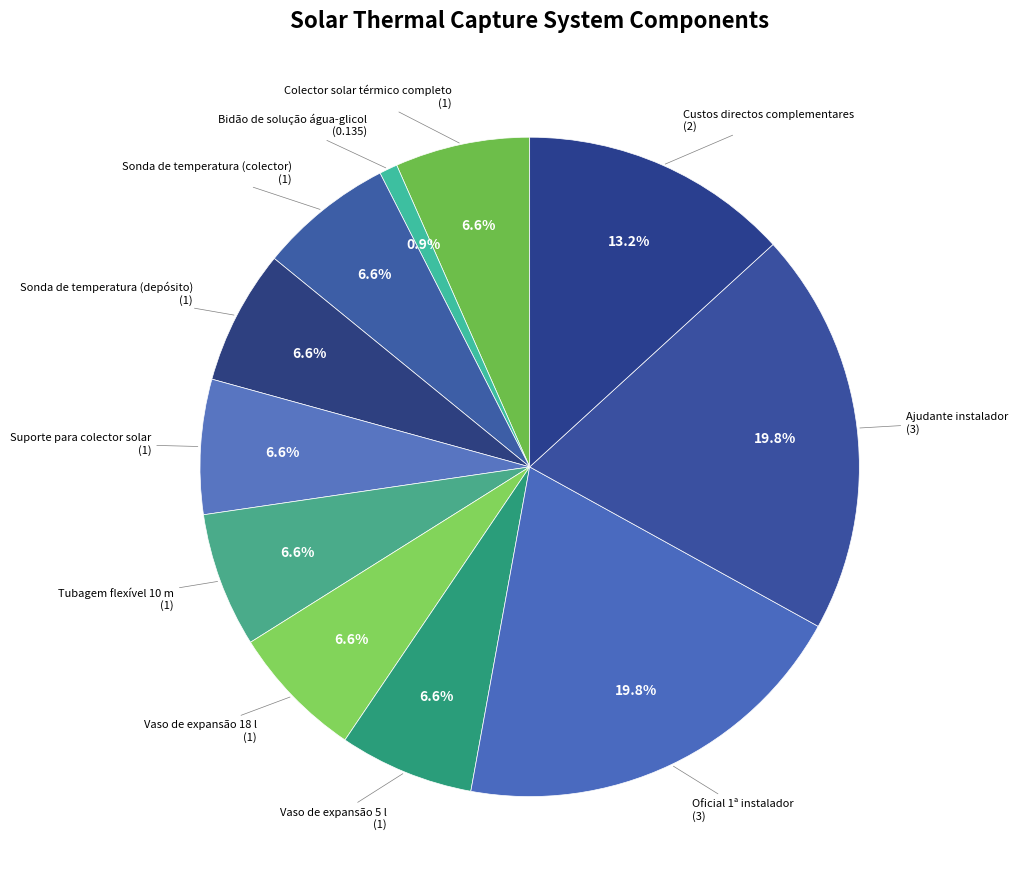

How many segments does this pie chart have?

11